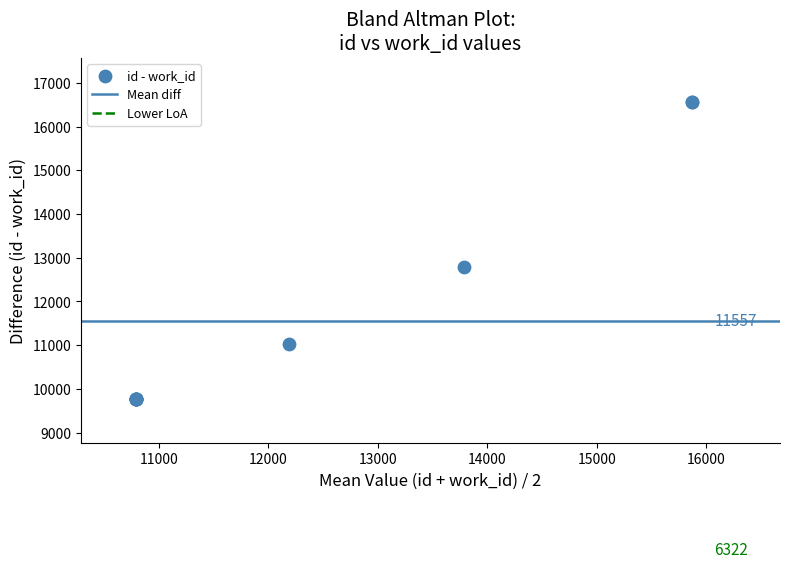

What Y value in the scatter plot is closest to 13170?

12793